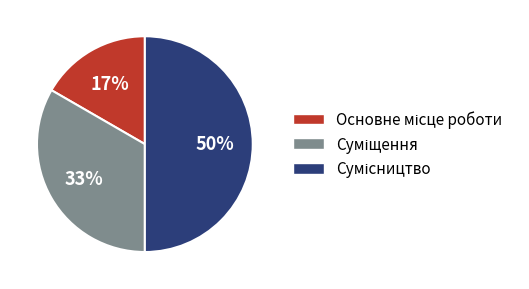

To the nearest percent, what is the difference between the largest and smallest slice percentages?

33%